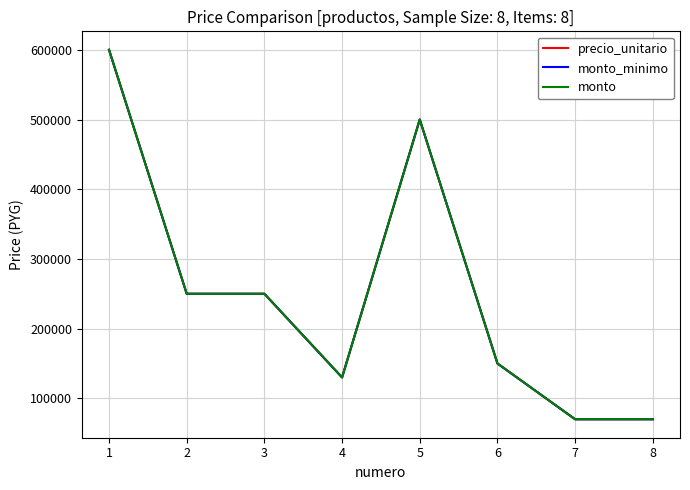

Which series has the largest total across all categories?

precio_unitario